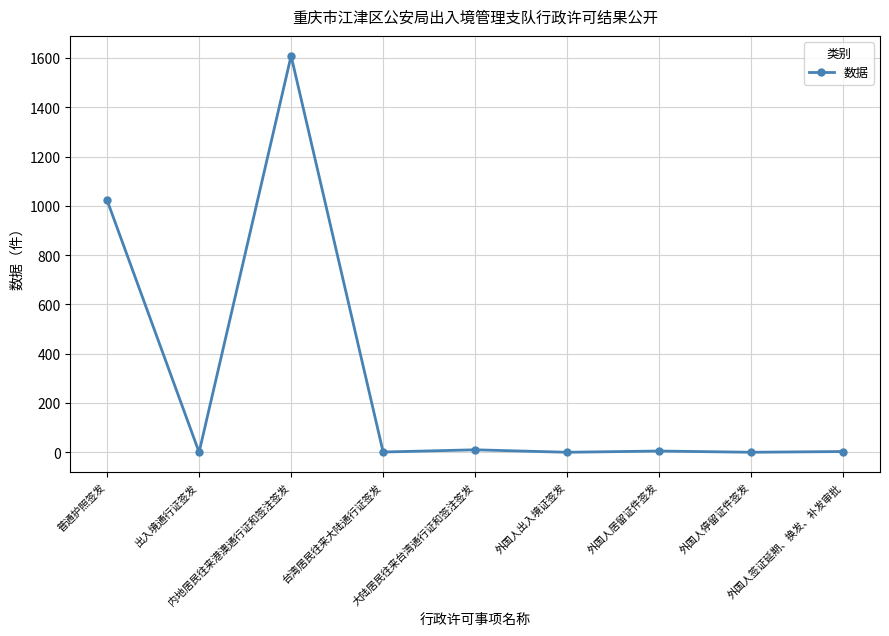

What is the maximum value shown in the chart?

1609